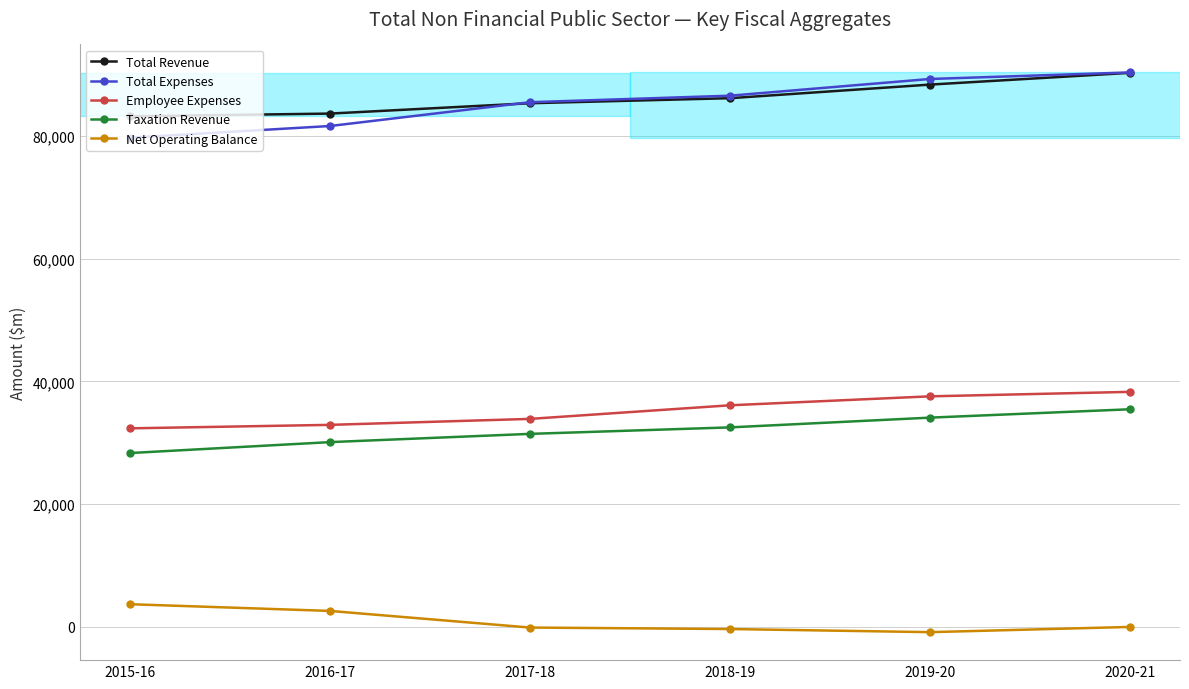

What is the minimum value shown in the chart?

-917